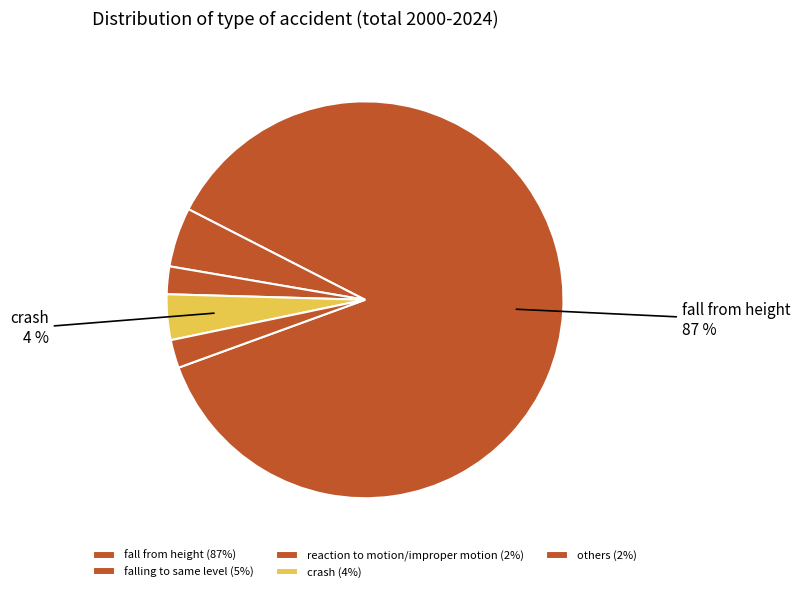

How many segments does this pie chart have?

5